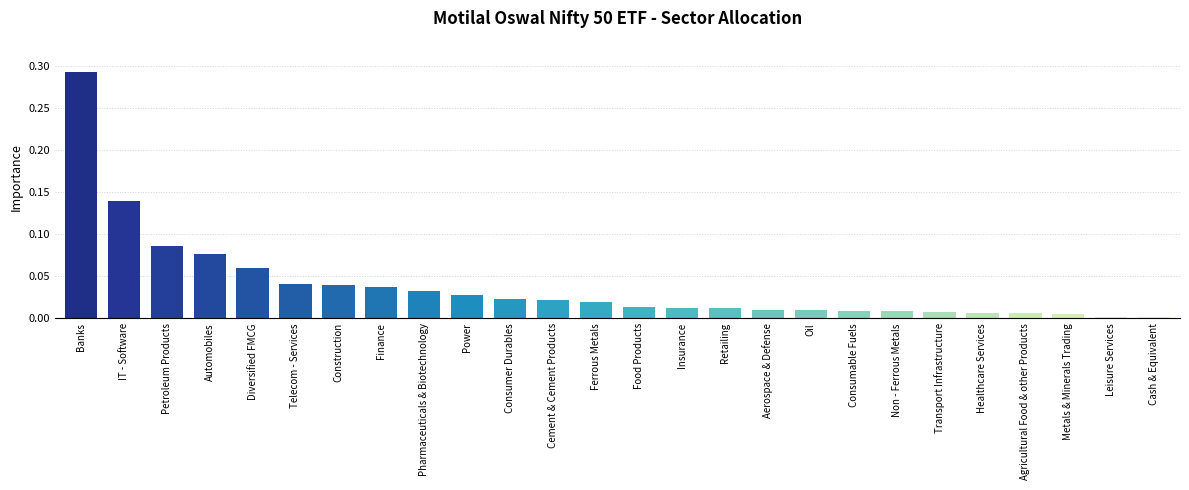

Which has a higher value, Cash & Equivalent or Finance?

Finance